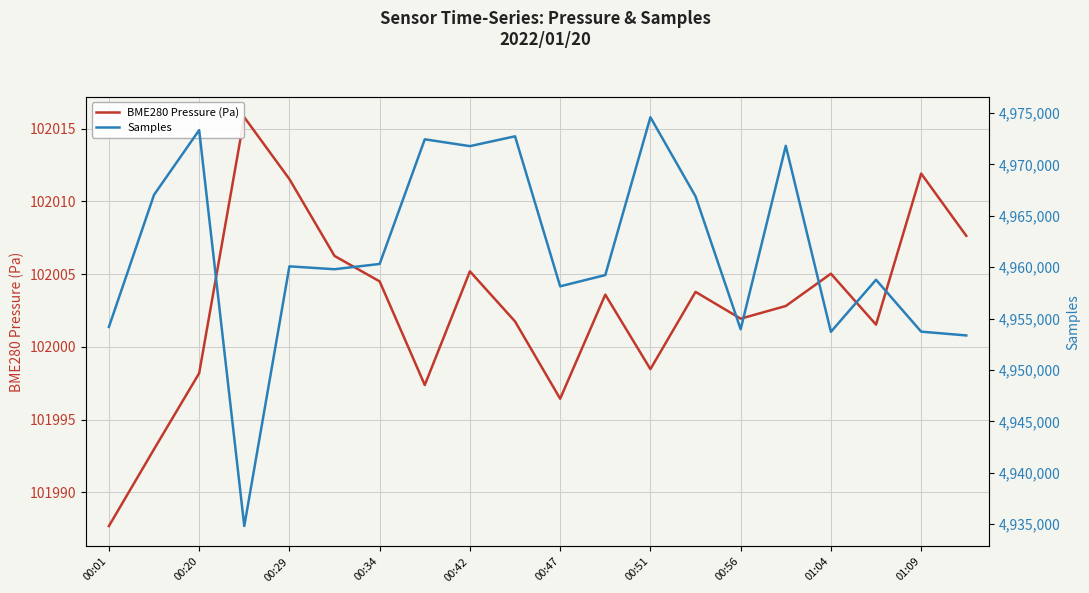

The value of Samples at 13 is 4966890.0. True or false?

True